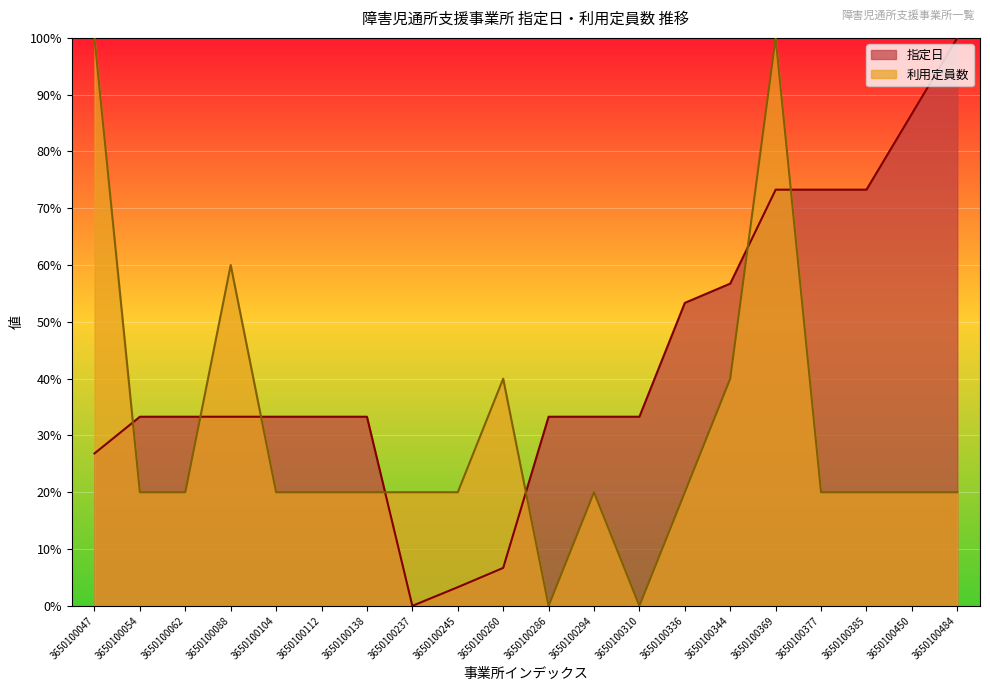

How many lines are shown in the chart?

2